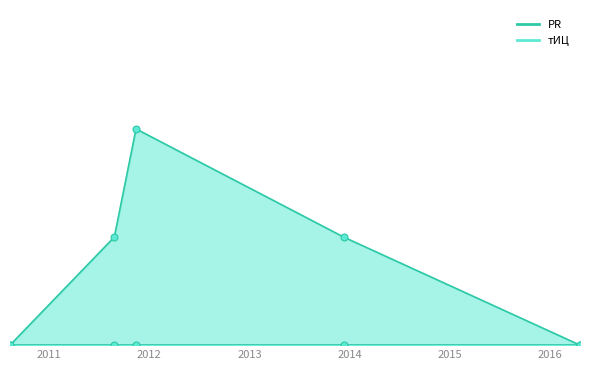

What is the label of the 3rd point from the left?

2011-11-14